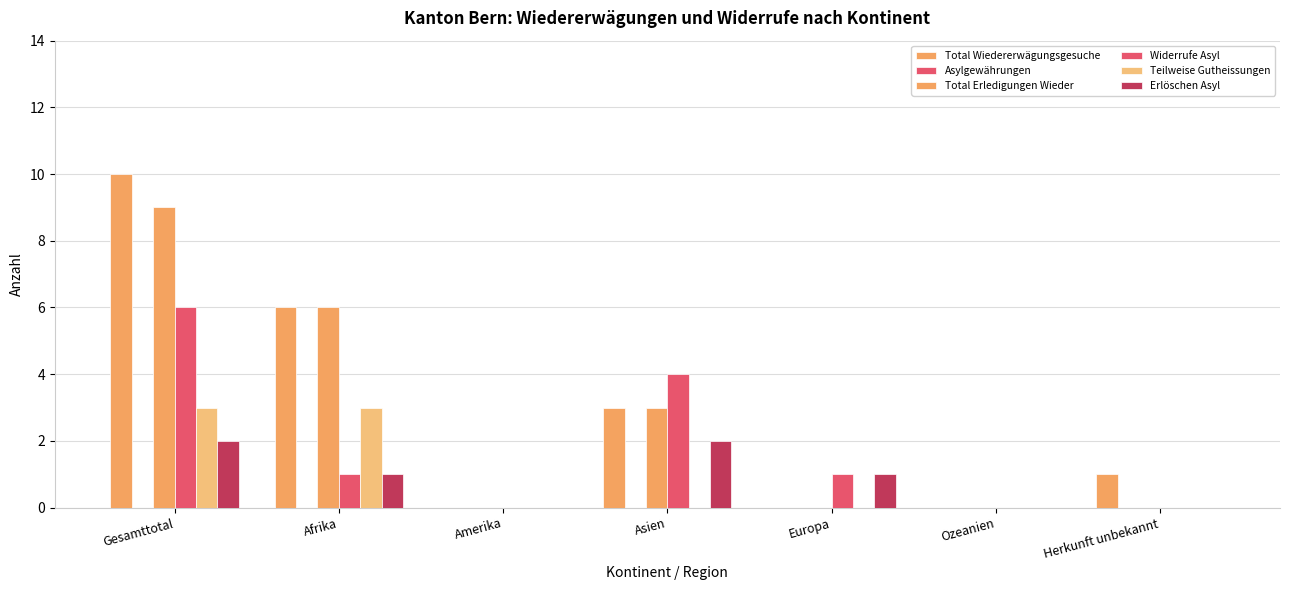

Are the bars horizontal?

No